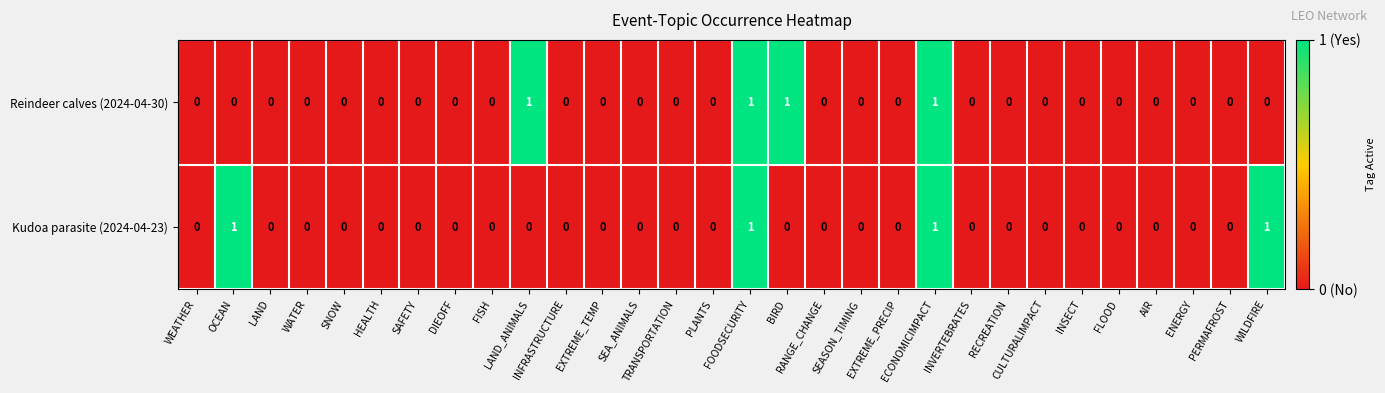

How many Reindeer calves (2024-04-30) values are between 0 and 1?

30